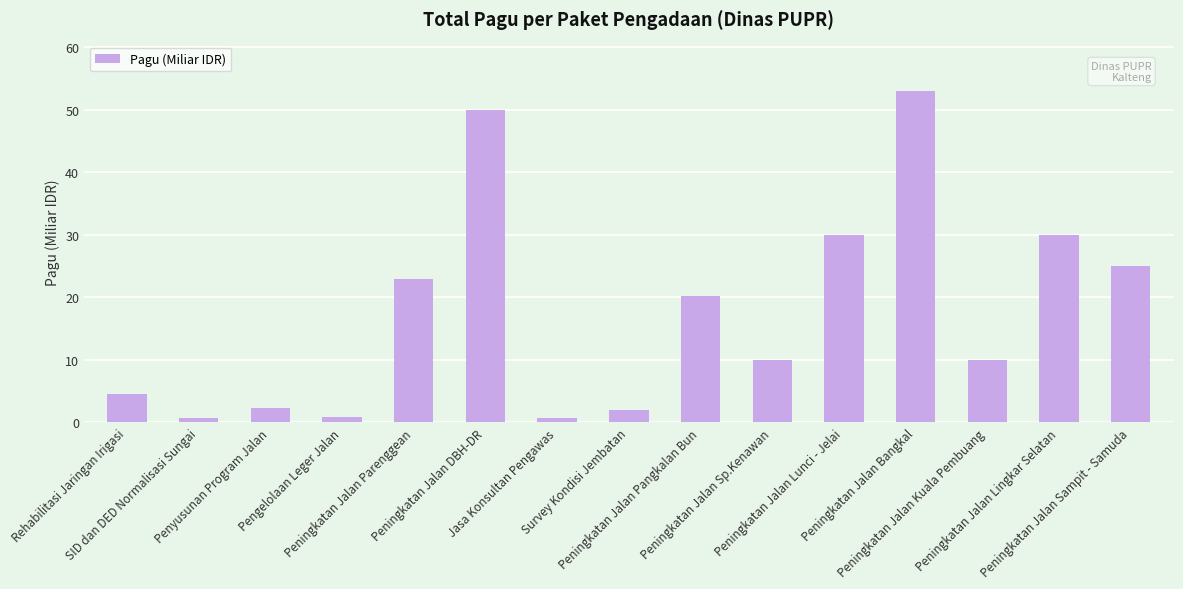

What is the greatest value displayed?

52.9